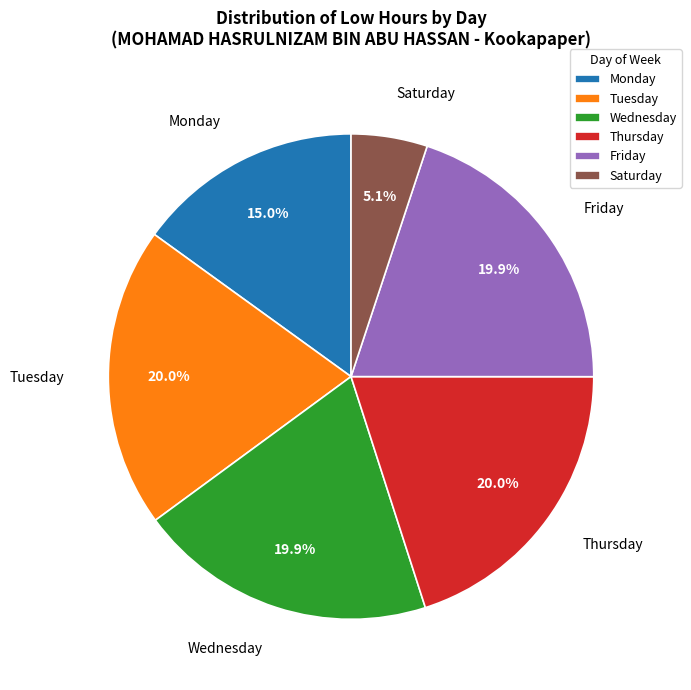

Is there any slice that represents more than half of the pie?

No